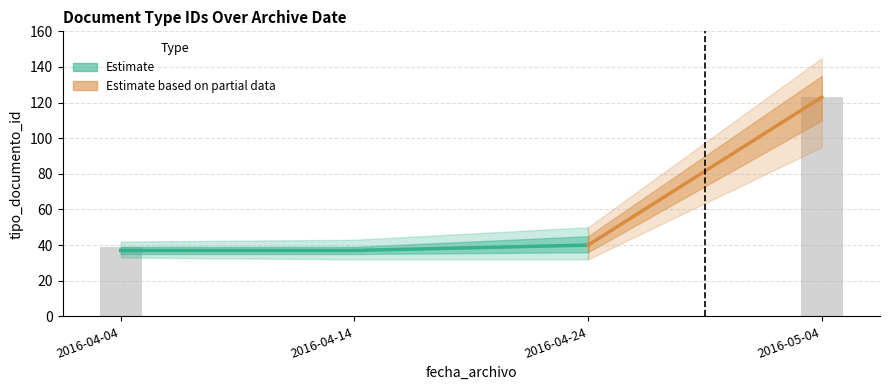

What is the label of the 1st bar from the left?

2016-04-04